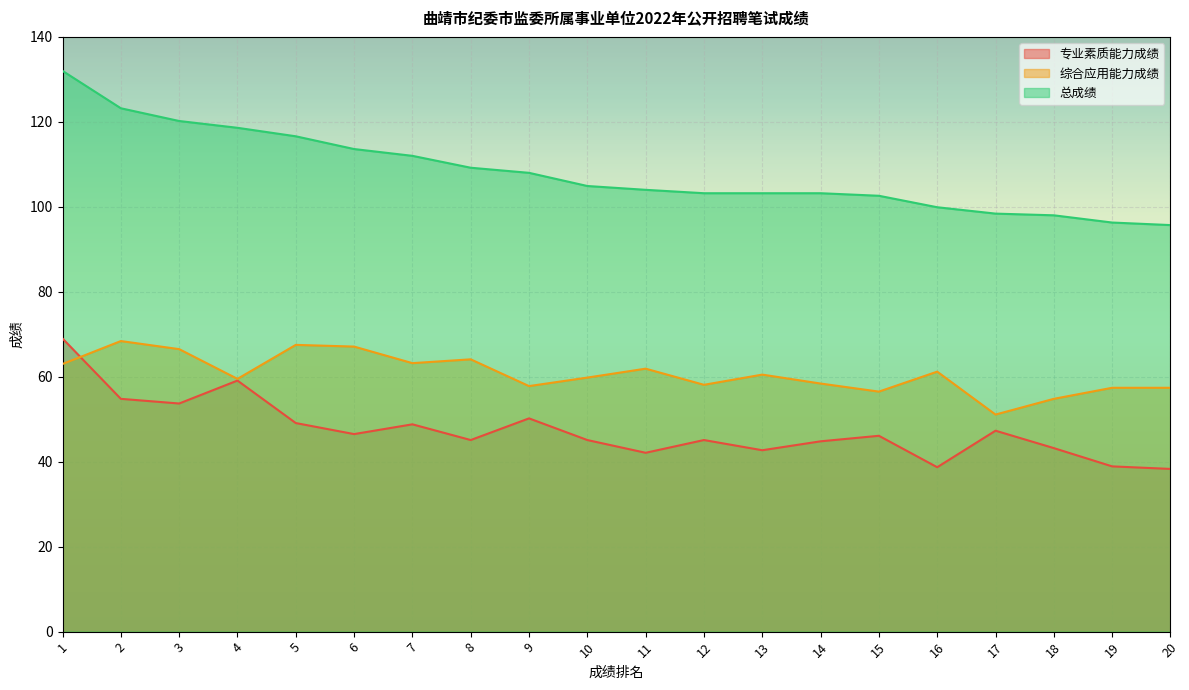

At which label is 专业素质能力成绩 closest to 53?

3